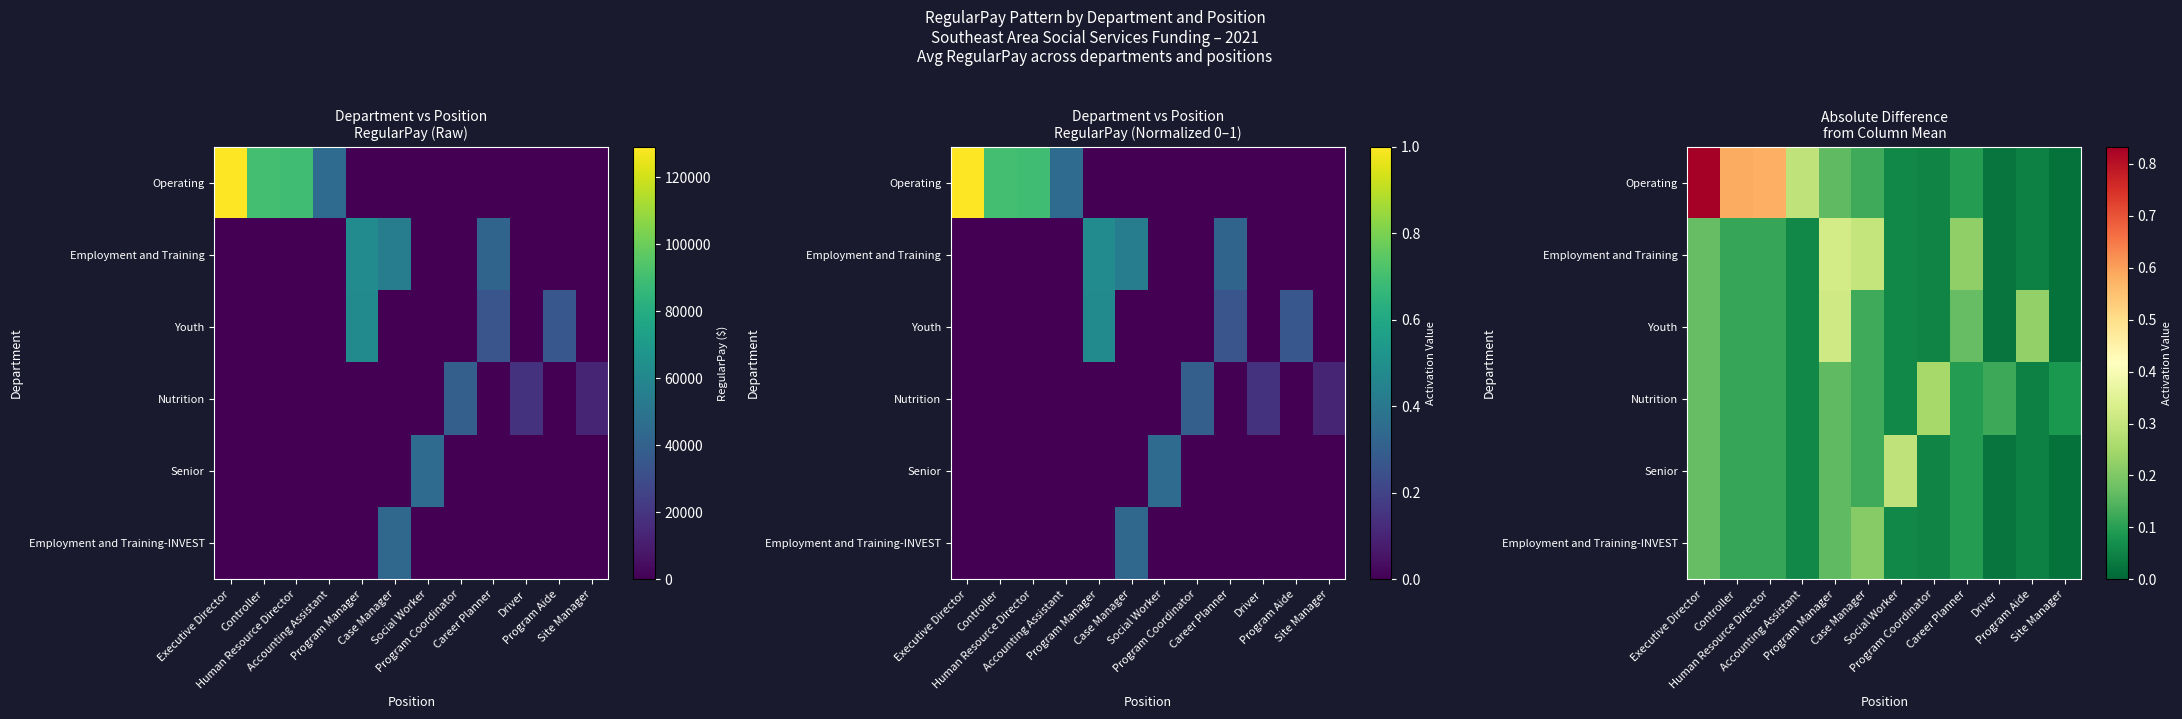

What is the highest value of the Youth series?

0.3